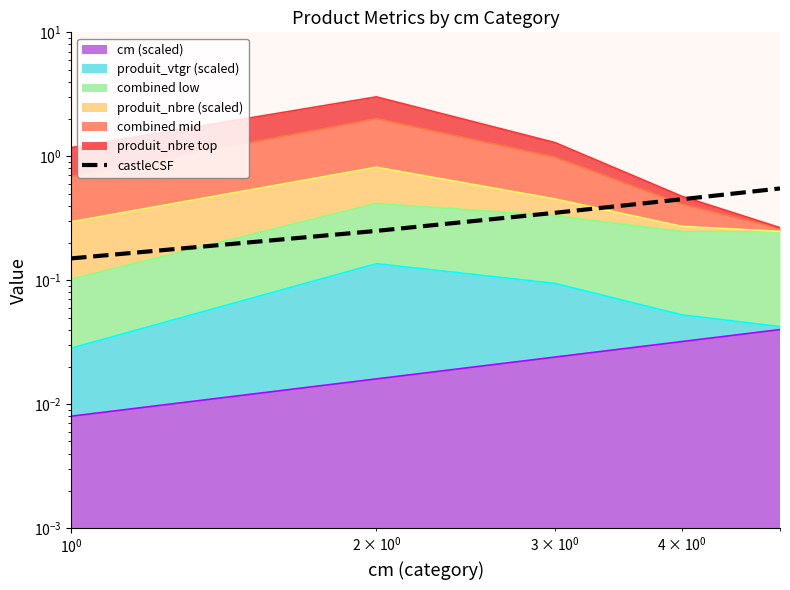

What is the change in value from $\mathdefault{10^{-1}}$ to $\mathdefault{10^{0}}$?

+0.1